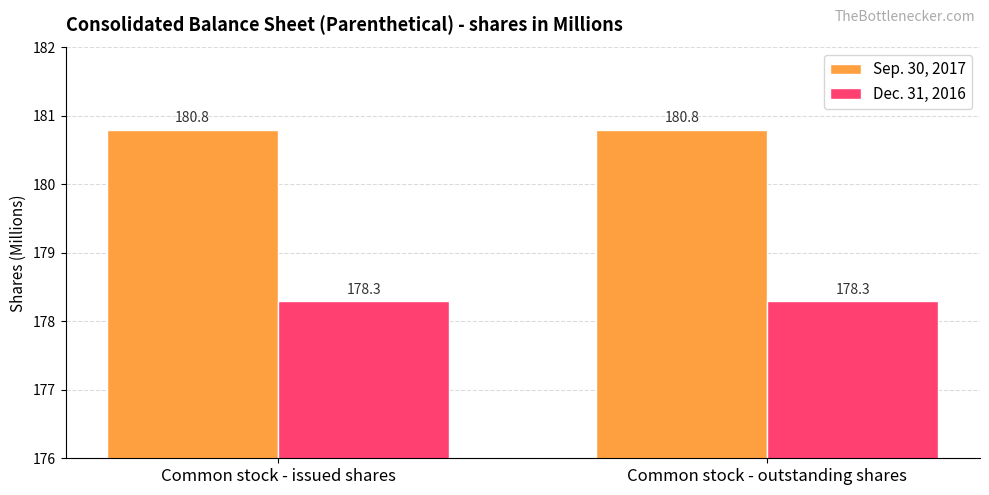

Reading left to right, extract all data points from this chart.

Sep. 30, 2017: Common stock - issued shares=180.8	Common stock - outstanding shares=180.8
Dec. 31, 2016: Common stock - issued shares=178.3	Common stock - outstanding shares=178.3